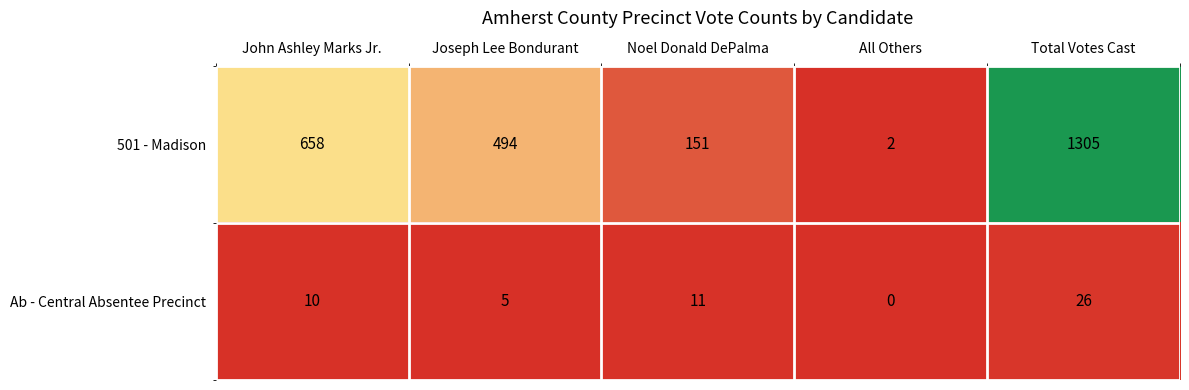

Which series changed the most between Joseph Lee Bondurant and Noel Donald DePalma?

501 - Madison